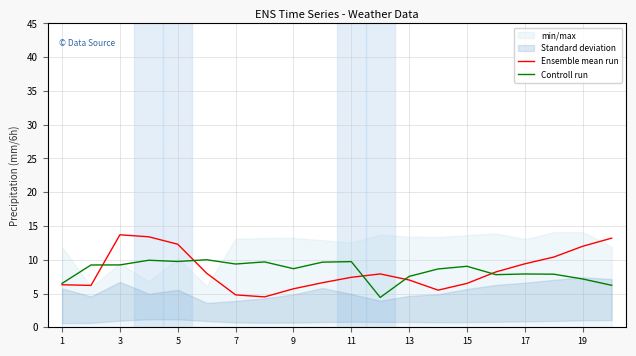

Is the value of Ensemble mean run at 17 greater than the value of Controll run at 13?

Yes